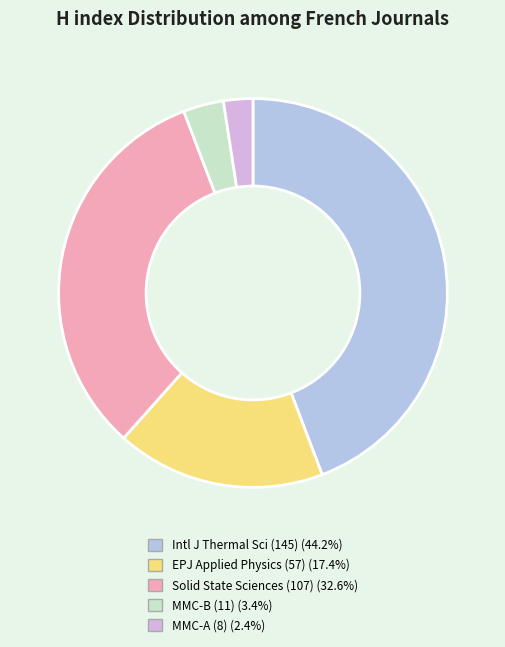

Is there a majority slice in this chart?

No